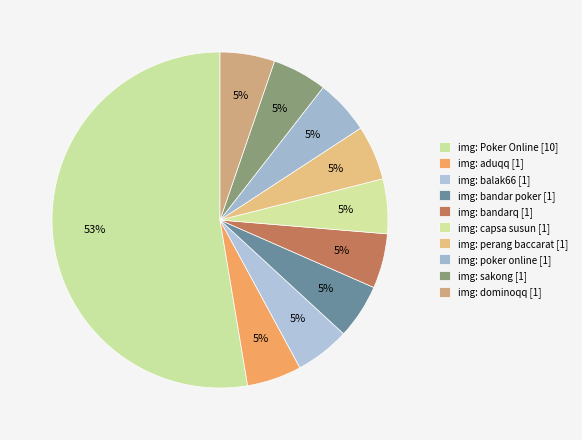

How many segments does this pie chart have?

10